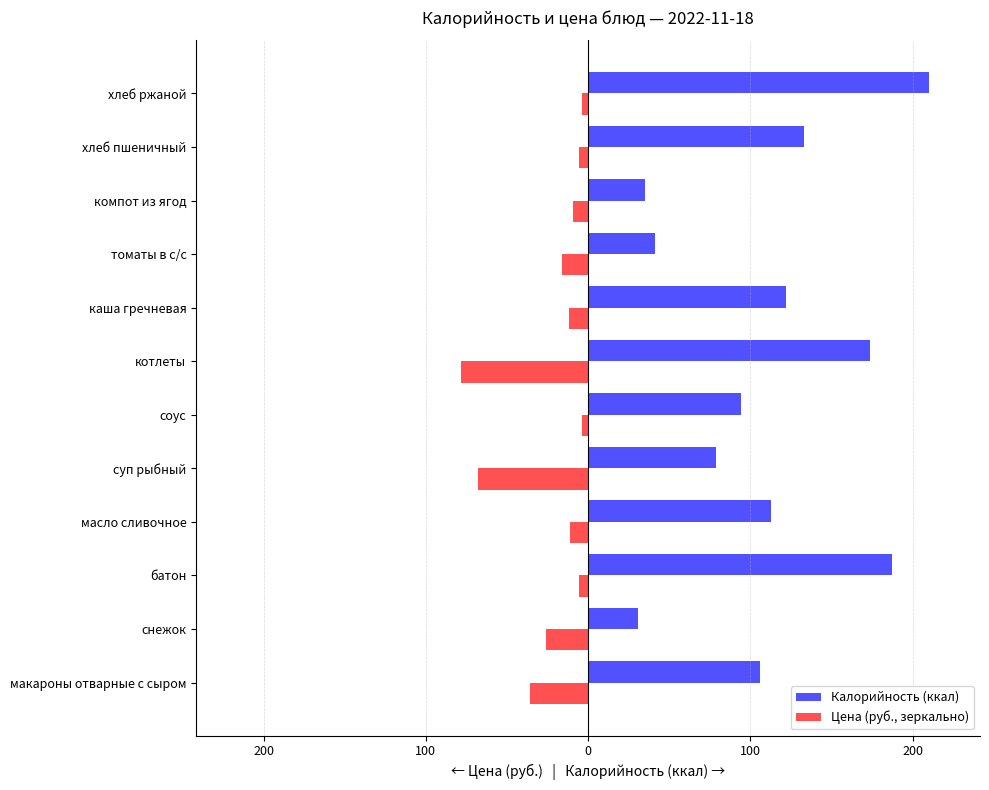

What are all the series names shown in the legend?

Калорийность (ккал), Цена (руб., зеркально)